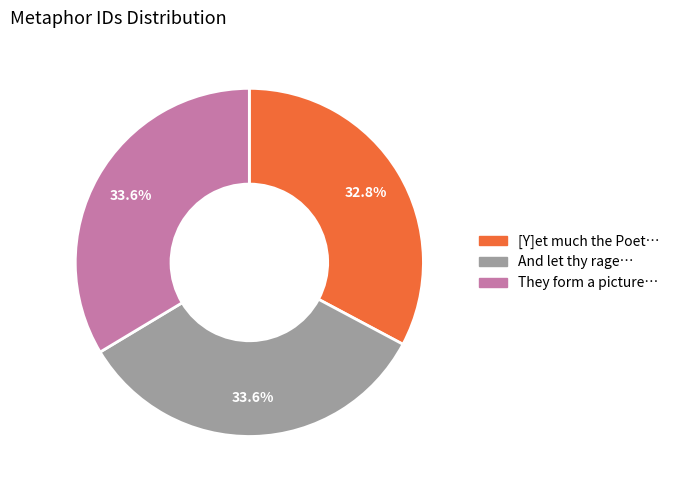

Is there any slice that represents more than half of the pie?

No